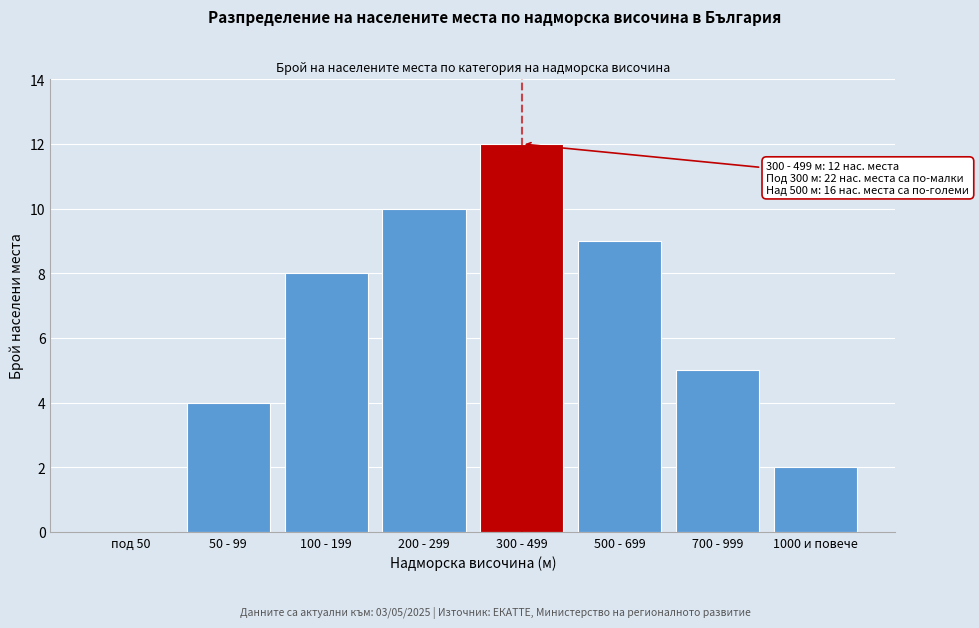

Reading left to right, list all the values displayed in this chart.

под 50=0	50 - 99=4	100 - 199=8	200 - 299=10	300 - 499=12	500 - 699=9	700 - 999=5	1000 и повече=2